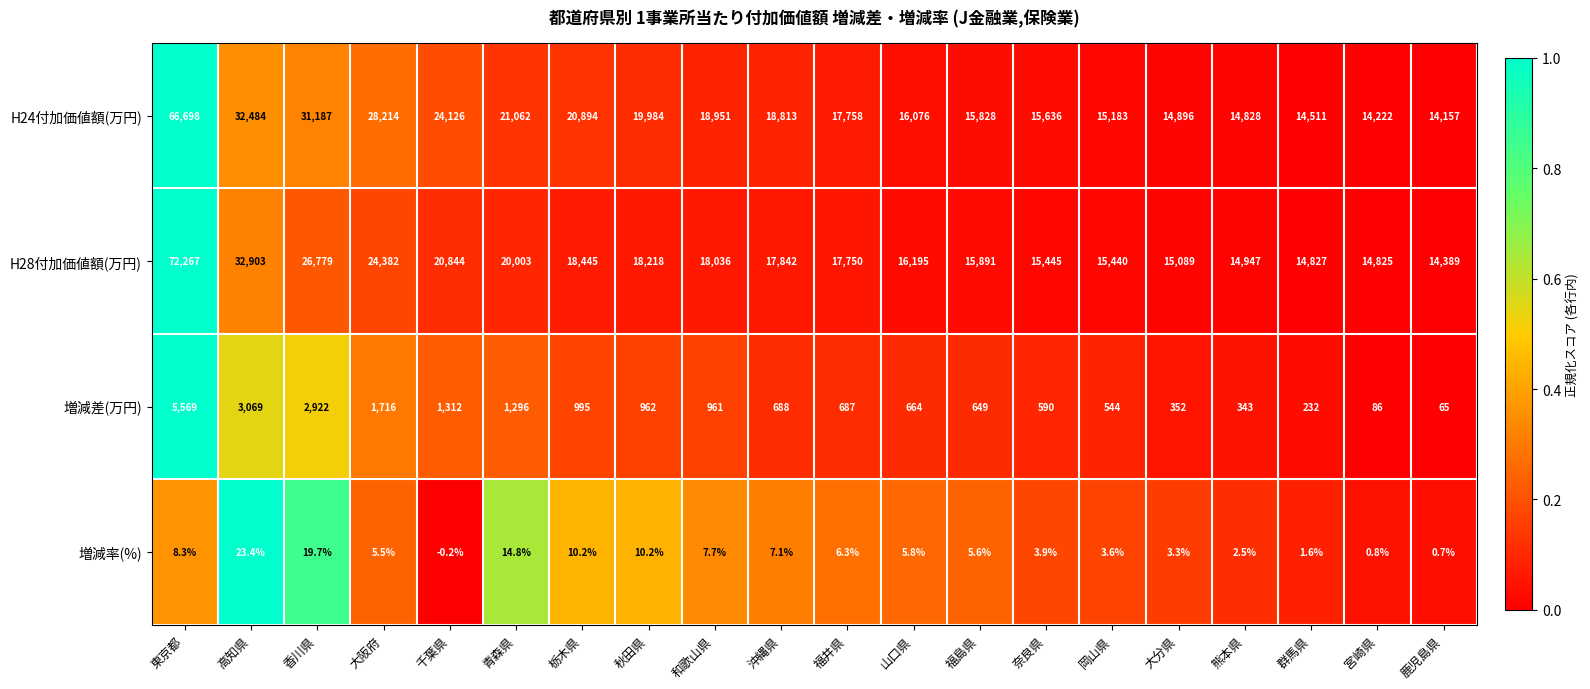

What is the greatest value displayed?

72267.0